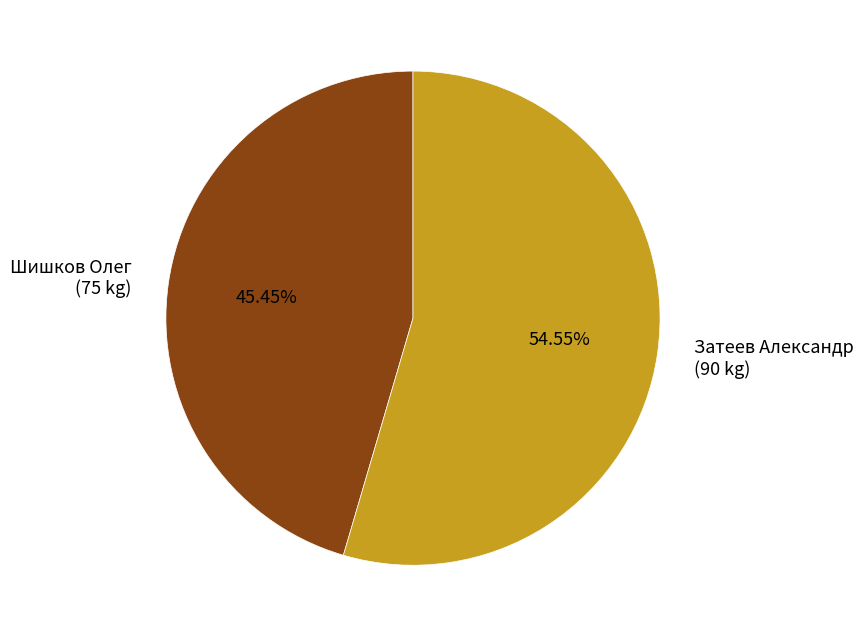

What is the total percentage of Шишков Олег and Затеев Александр?

100.0%